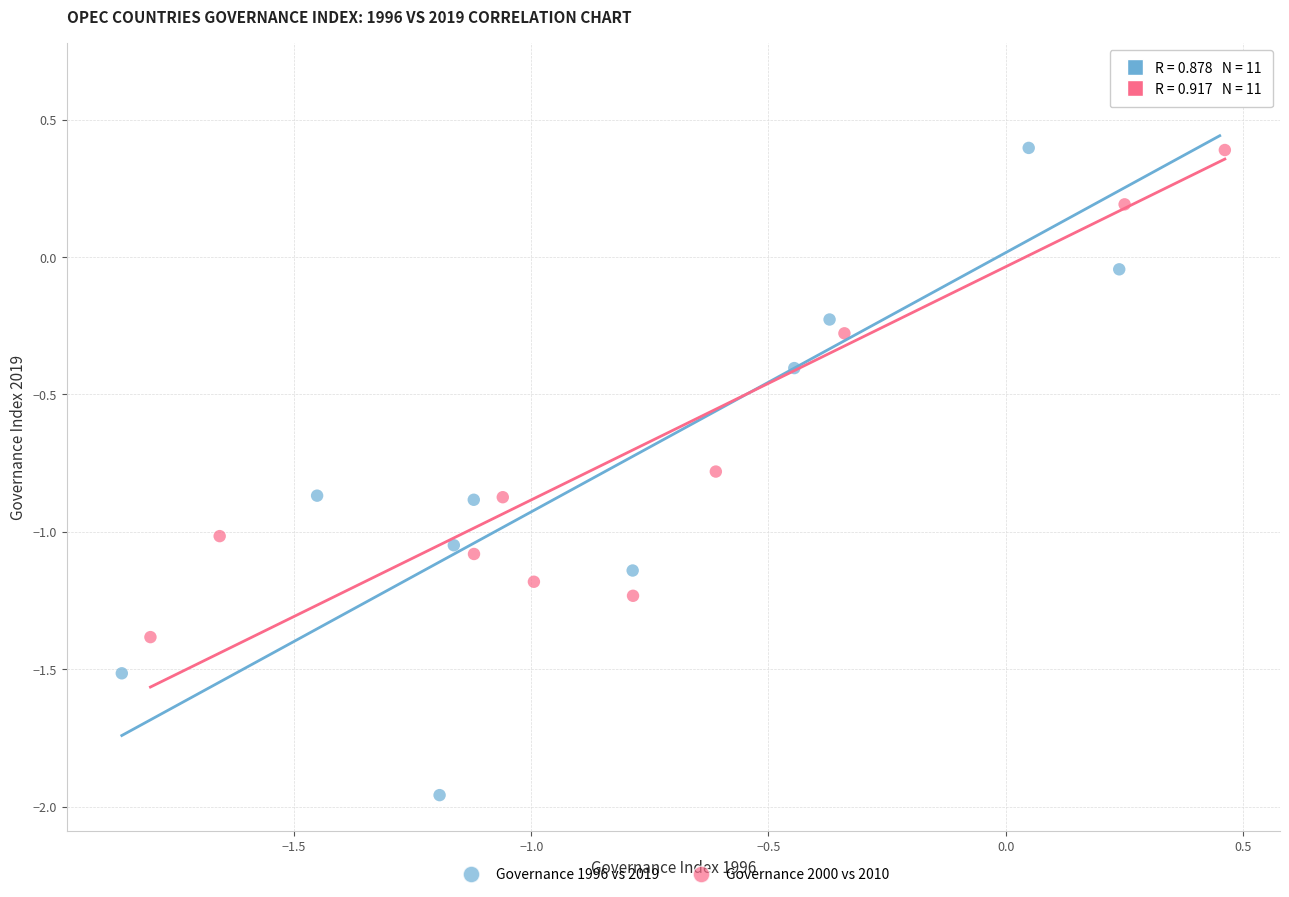

What are all the series names shown in the legend?

Governance 1996 vs 2019, Governance 2000 vs 2010